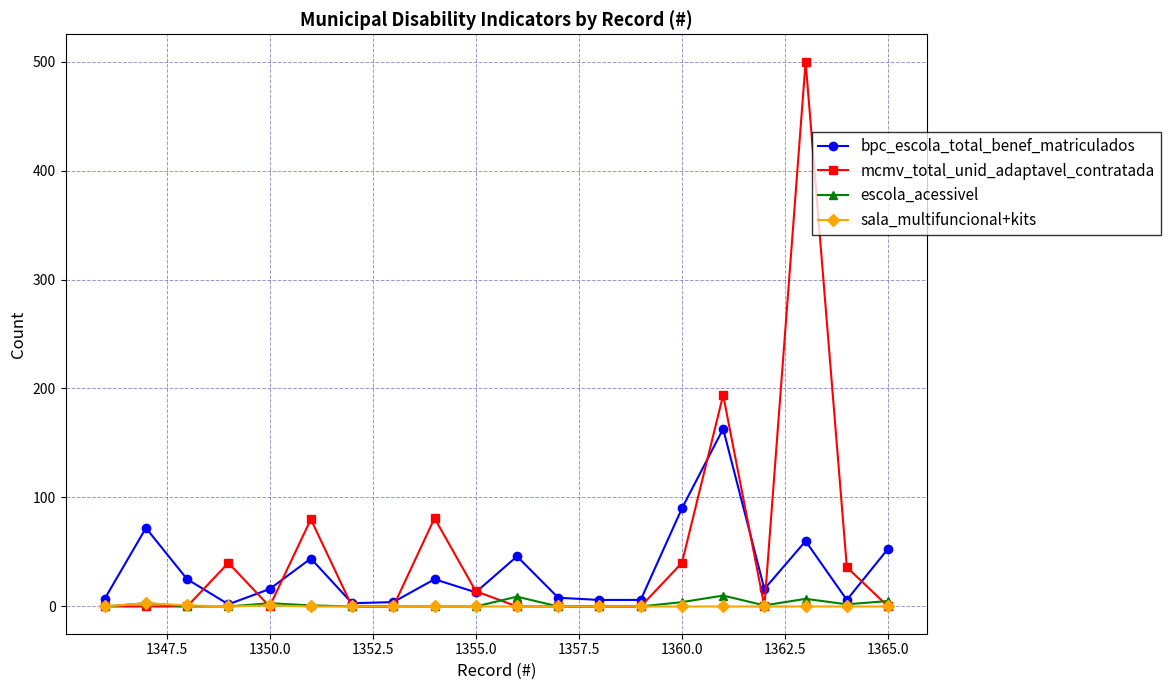

True or false: sala_multifuncional+kits has more than 0 points higher than both neighbors.

True